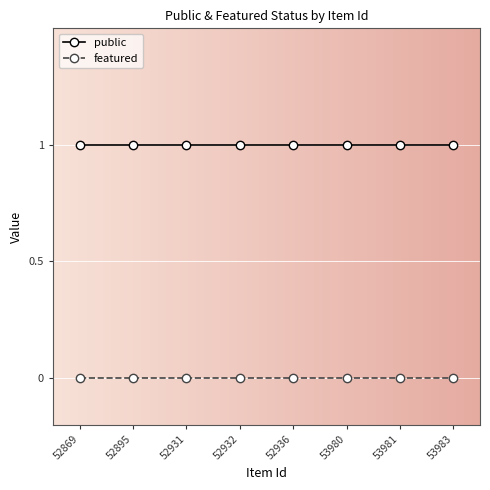

How many categories are shown in the chart?

8